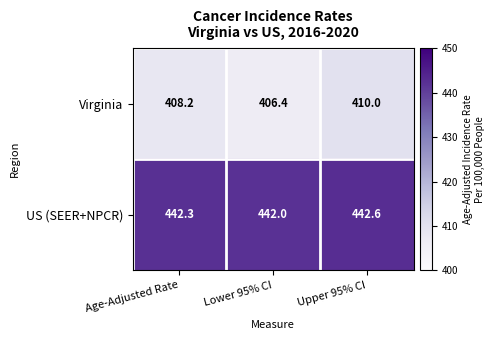

What is the difference between the maximum and second lowest values in the US (SEER+NPCR) series?

0.3